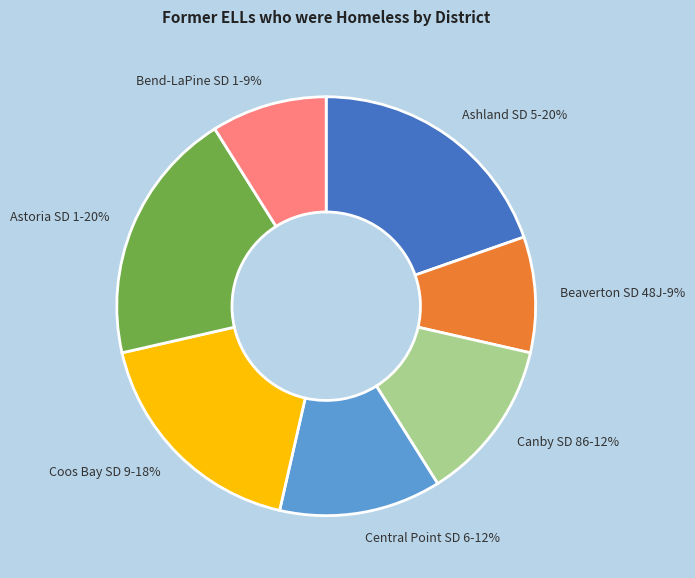

The Beaverton SD 48J slice represents 1% of the pie. True or false?

False